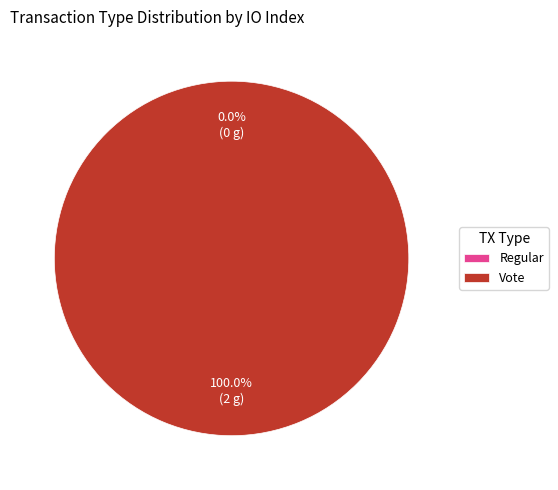

What percentage do Regular and Vote together represent?

100.0%